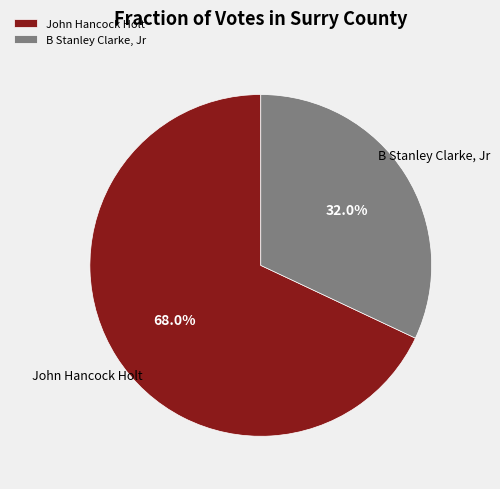

Which has a higher value, John Hancock Holt or B Stanley Clarke, Jr?

John Hancock Holt